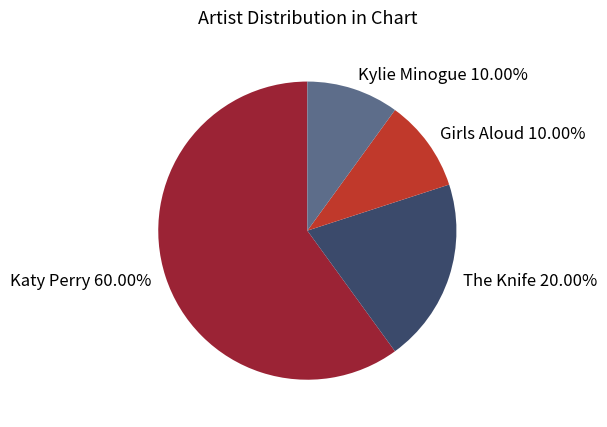

Approximately how many times larger is the value at The Knife compared to Kylie Minogue?

2.0